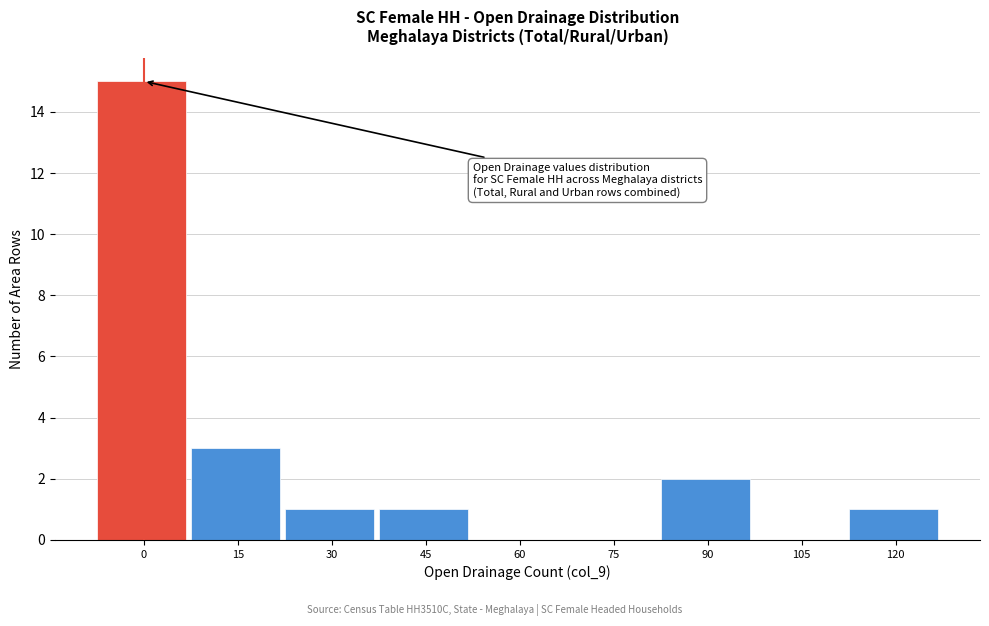

Reading left to right, extract all data points from this chart.

0=15	15=3	30=1	45=1	60=0	75=0	90=2	105=0	120=1